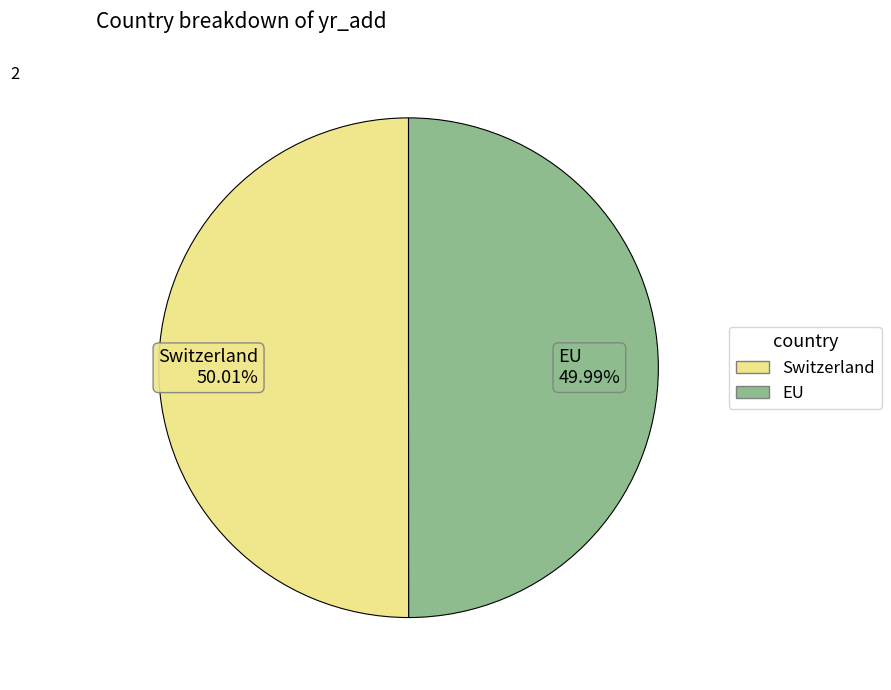

The EU slice represents 50% of the pie. True or false?

True